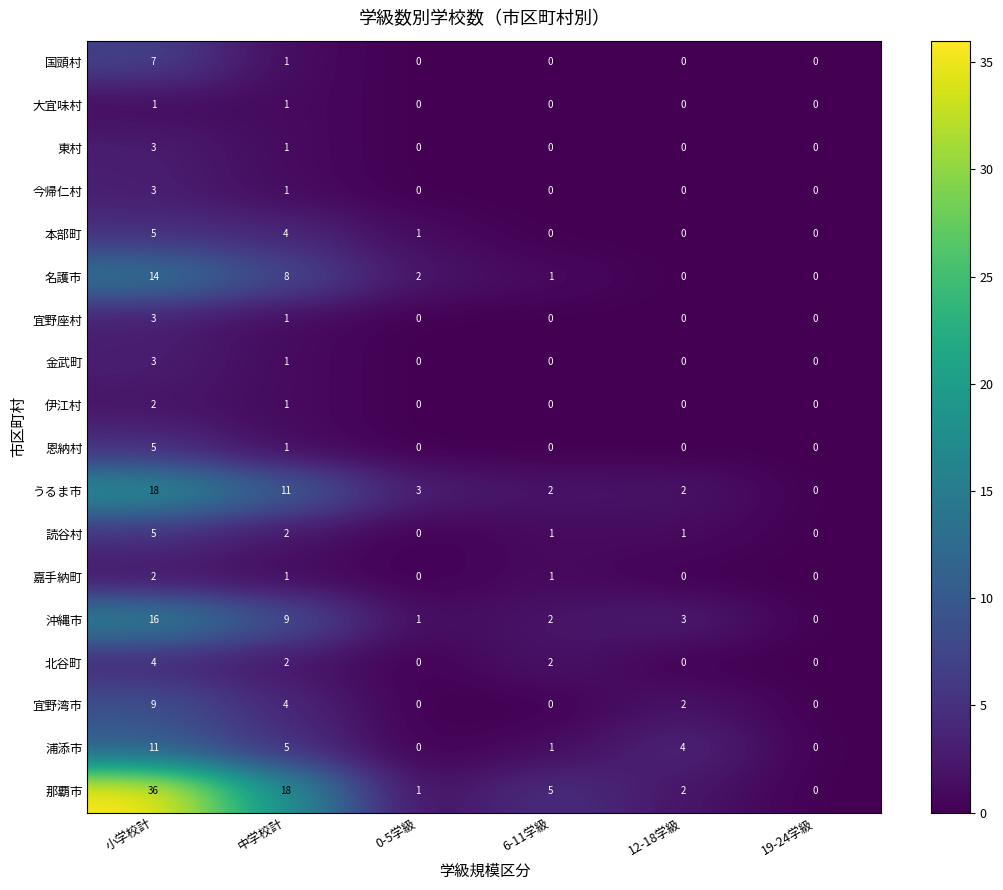

How many categories are shown in the chart?

6